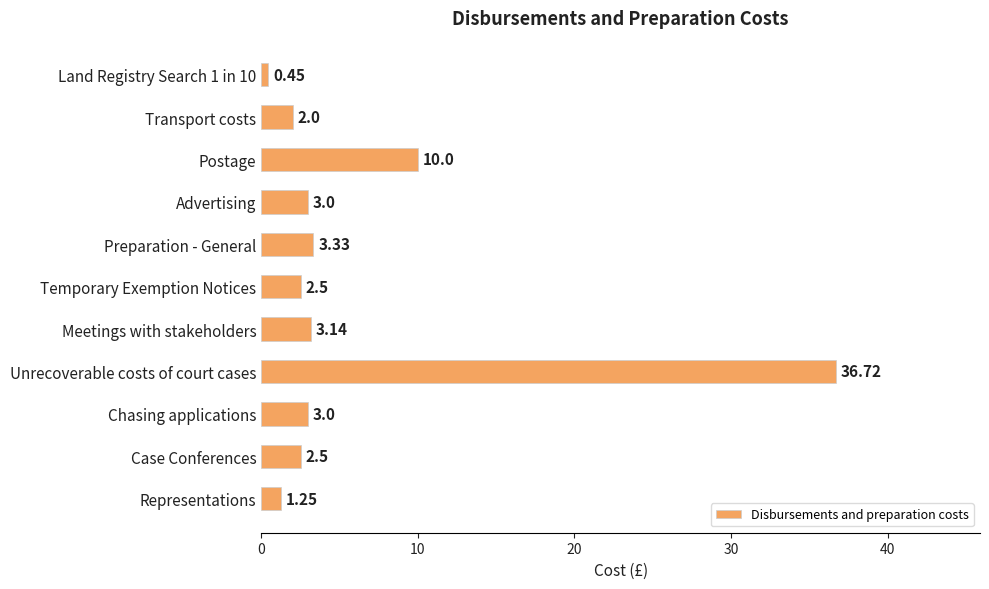

At which category does the chart reach its peak across all series?

Unrecoverable costs of court cases